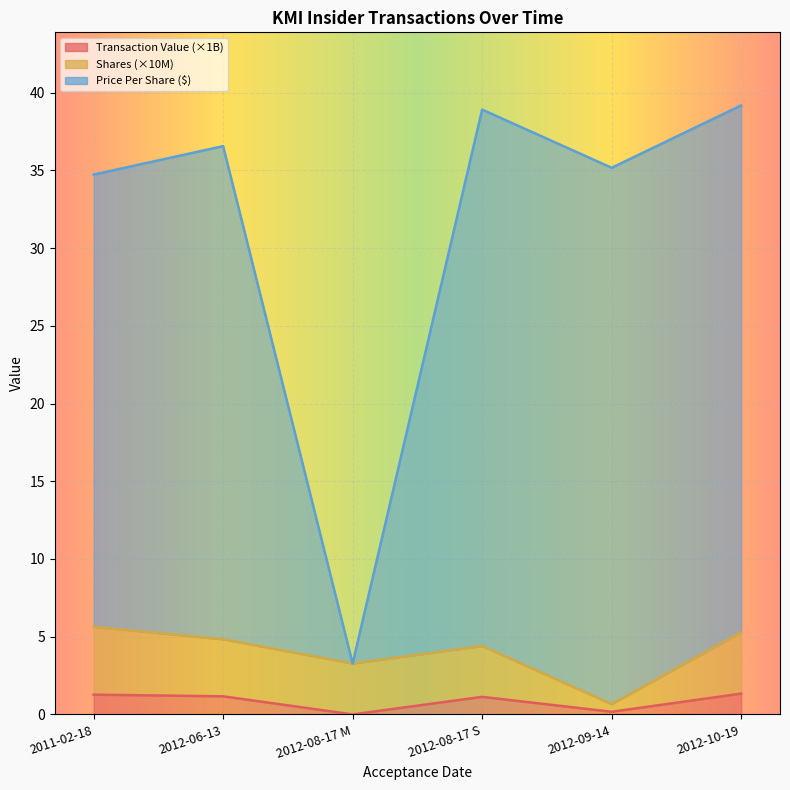

Between 2012-08-17 S and 2012-10-19, which is larger?

2012-10-19